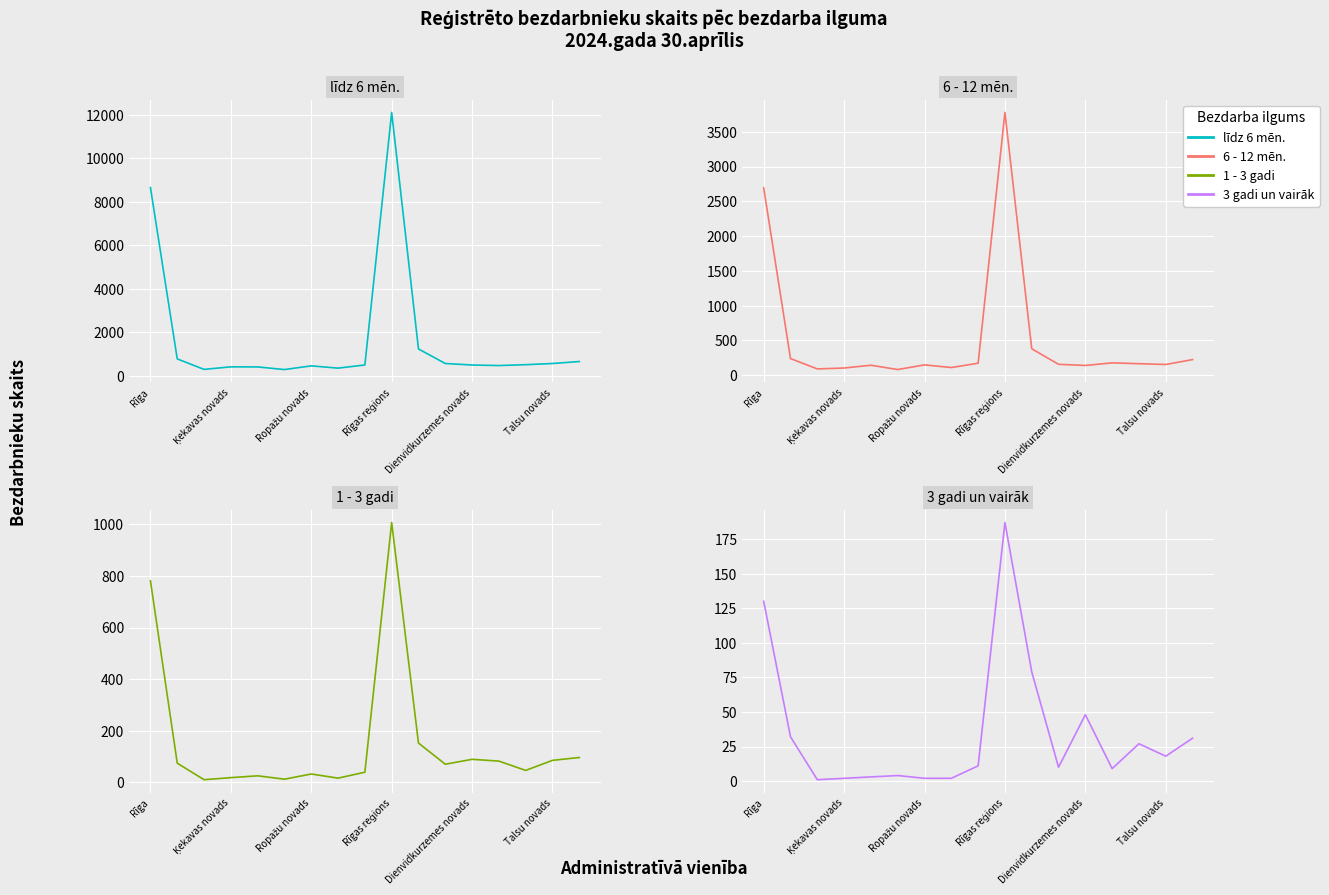

Reading left to right, extract all data points from this chart.

līdz 6 mēn.: 8658	774	291	409	404	284	453	349	494	12116	1232	562	492	468	508	562	653
6 - 12 mēn.: 2692	239	90	103	143	81	148	110	172	3778	380	156	140	177	165	154	224
1 - 3 gadi: 781	74	10	18	25	12	32	16	39	1007	152	70	89	82	46	85	96
3 gadi un vairāk: 130	32	1	2	3	4	2	2	11	187	79	10	48	9	27	18	31